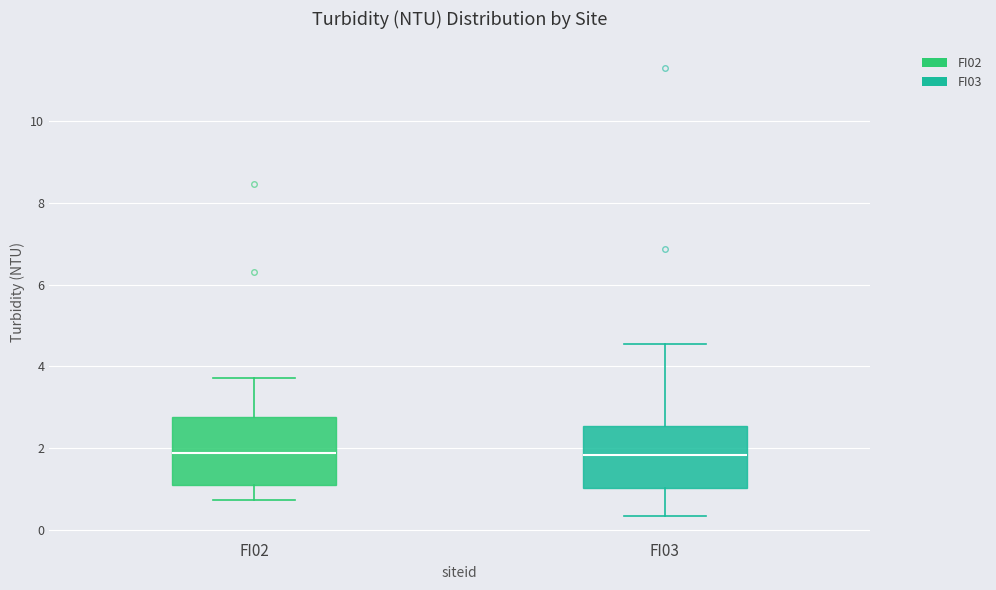

Reading left to right, transcribe this box plot: for each box, give where its median line is, the range the box spans, and where its two whiskers end, as read against the y-axis. The values are not printed on the chart, so give them approximately, as read against the axis.

FI02: median 1.8, box 1.0 to 2.8, whiskers 0.8 to 3.8
FI03: median 1.8, box 1.0 to 2.6, whiskers 0.4 to 4.6